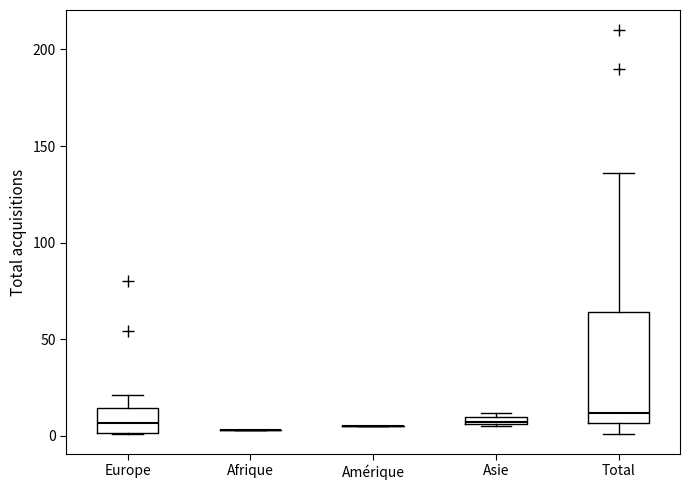

Where is the upper edge of the box for Asie on the y-axis? The values are not printed on the chart, so give them approximately, as read against the axis.

10